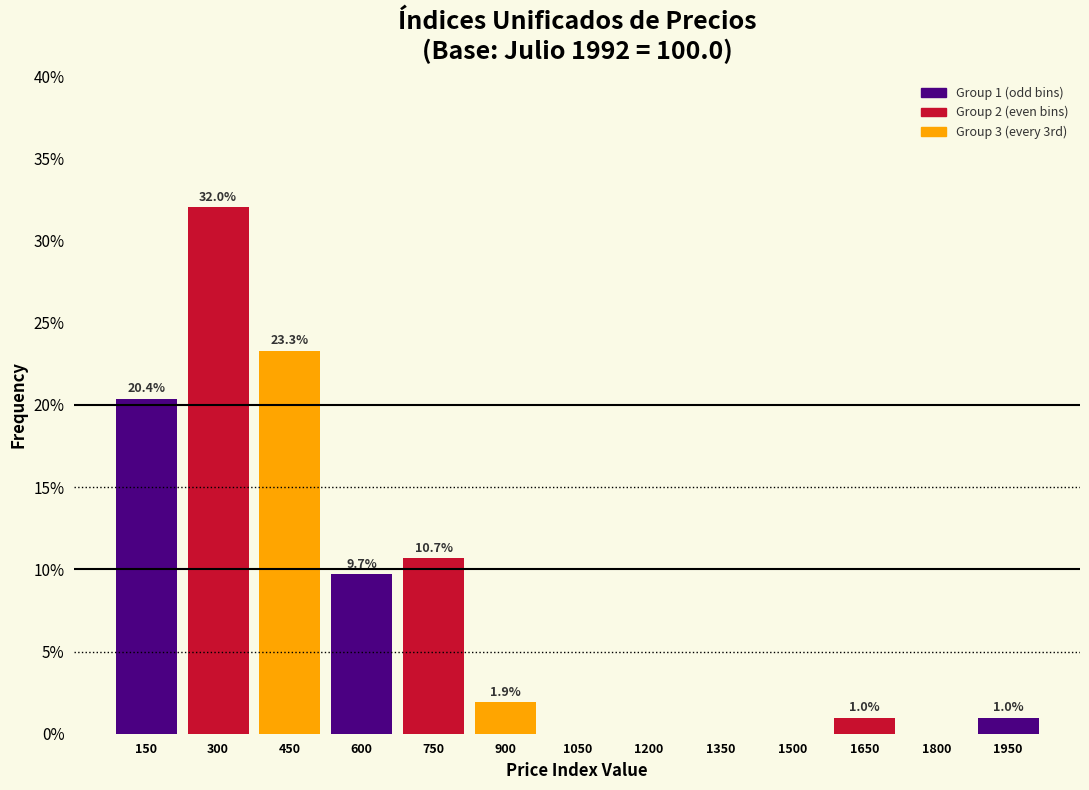

Reading left to right, what are all the values shown in this chart?

150=20.4	300=32.0	450=23.3	600=9.7	750=10.7	900=1.9	1050=0.0	1200=0.0	1350=0.0	1500=0.0	1650=1.0	1800=0.0	1950=1.0